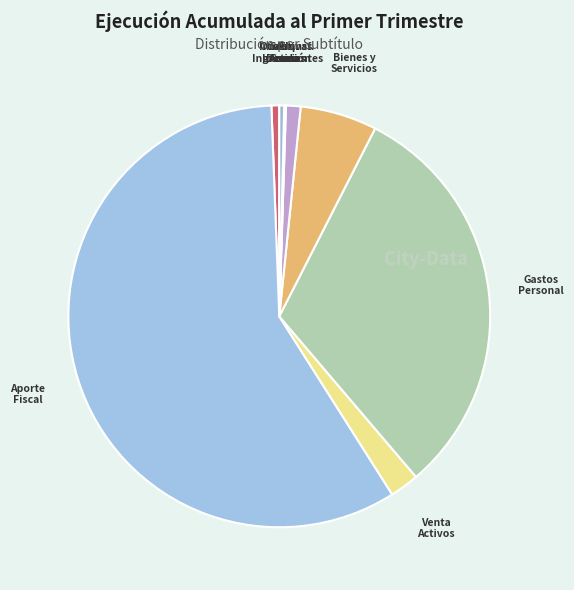

Rank the categories by value from highest to lowest.

APORTE FISCAL, GASTOS EN PERSONAL, BIENES Y SERVICIOS DE CONSUMO, VENTA DE ACTIVOS FINANCIEROS, TRANSFERENCIAS CORRIENTES, OTROS INGRESOS CORRIENTES, SERVICIO DE LA DEUDA, ADQUISICIÓN DE ACTIVOS NO FINANCIEROS, INICIATIVAS DE INVERSIÓN